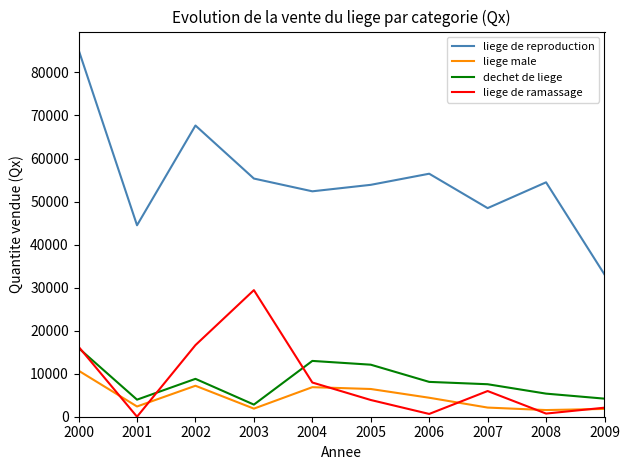

At which label does liege de ramassage first exceed 5970?

2000